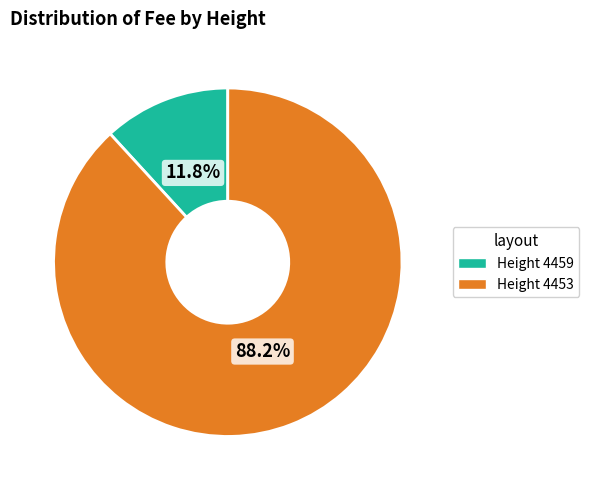

How many segments does this pie chart have?

2